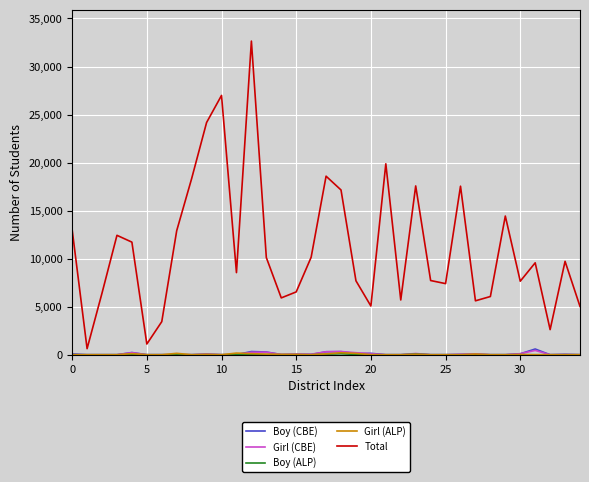

What is the greatest value displayed?

32646